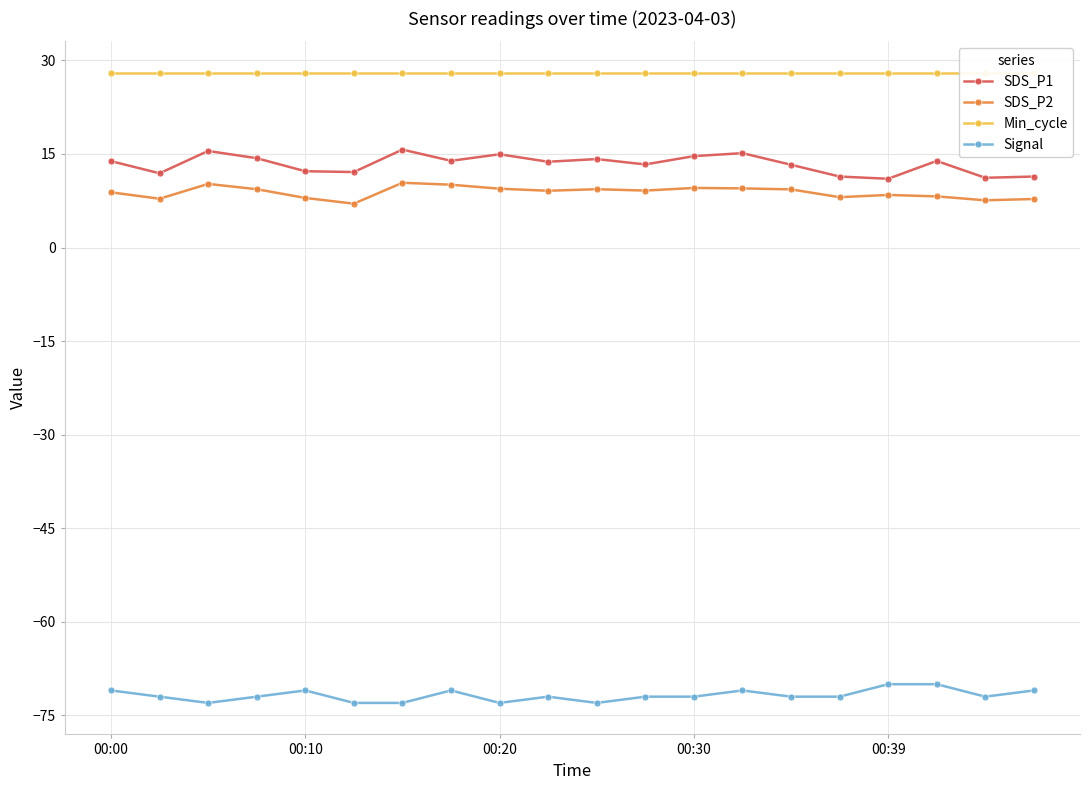

What is the smallest value displayed?

-73.0